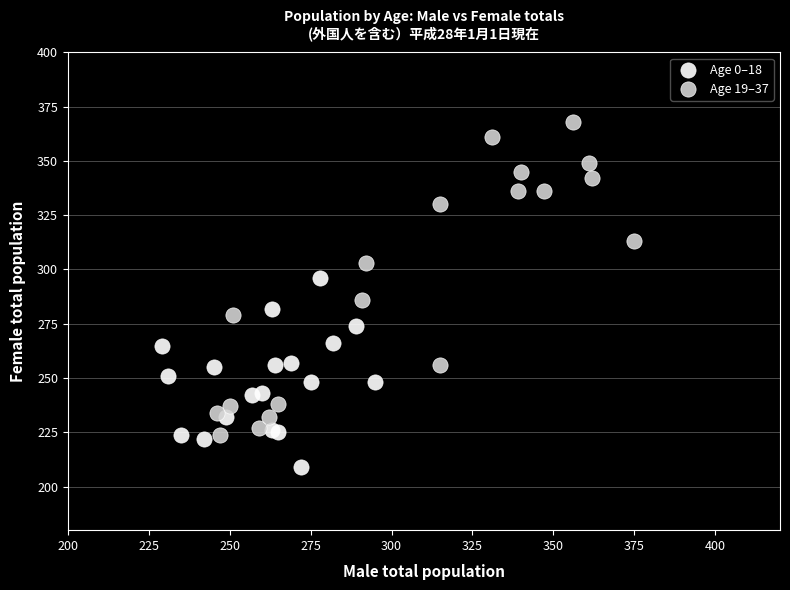

Which series has the largest Y range (max minus min)?

Age 19–37